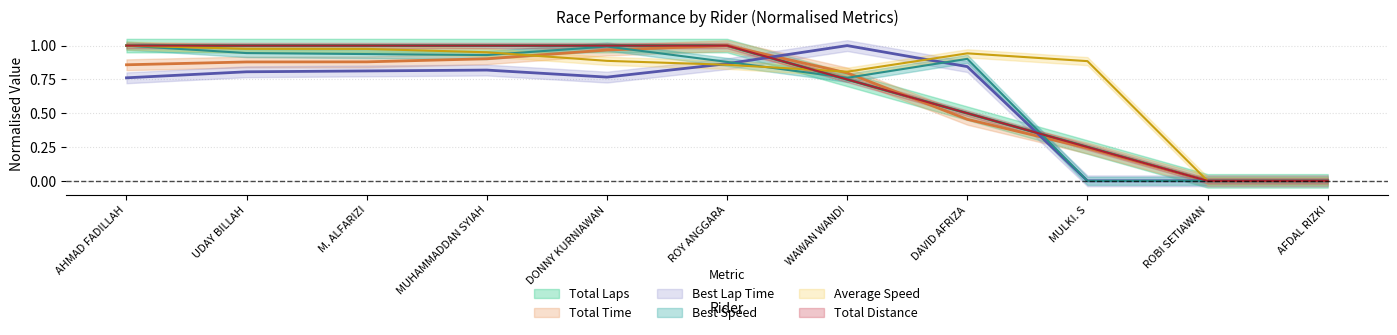

What value does the Total Distance series have at UDAY BILLAH?

1.0